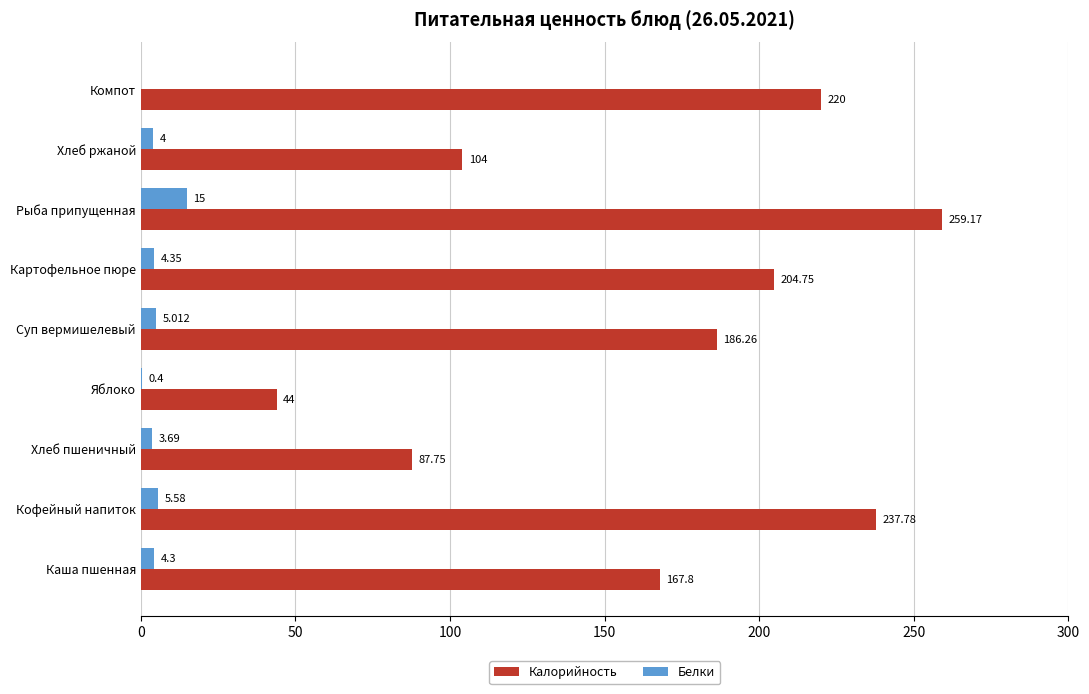

Which label corresponds to the largest value in the chart?

Рыба припущенная